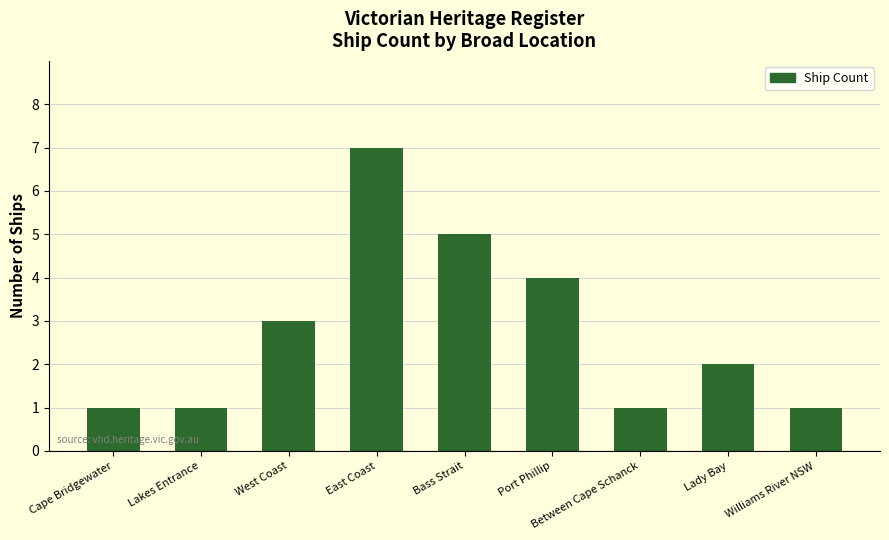

How many distinct data groups are displayed?

1